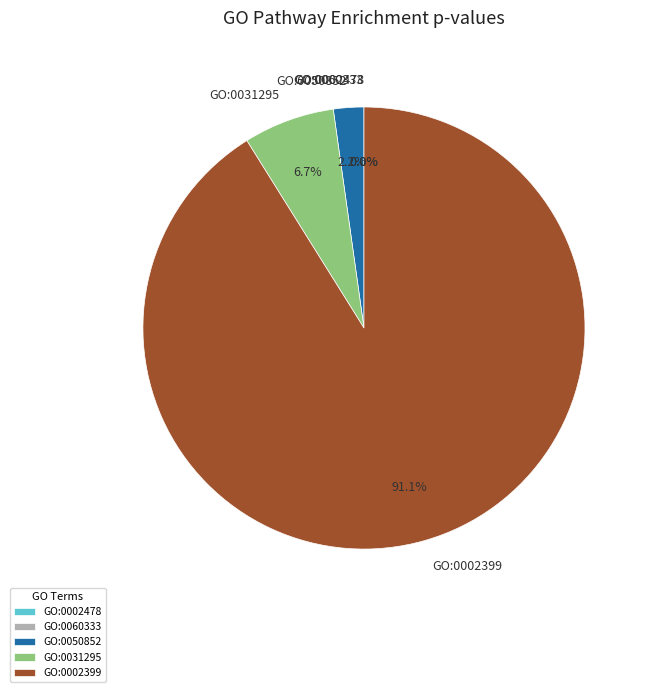

How much of the chart is everything except GO:0050852?

97.8%